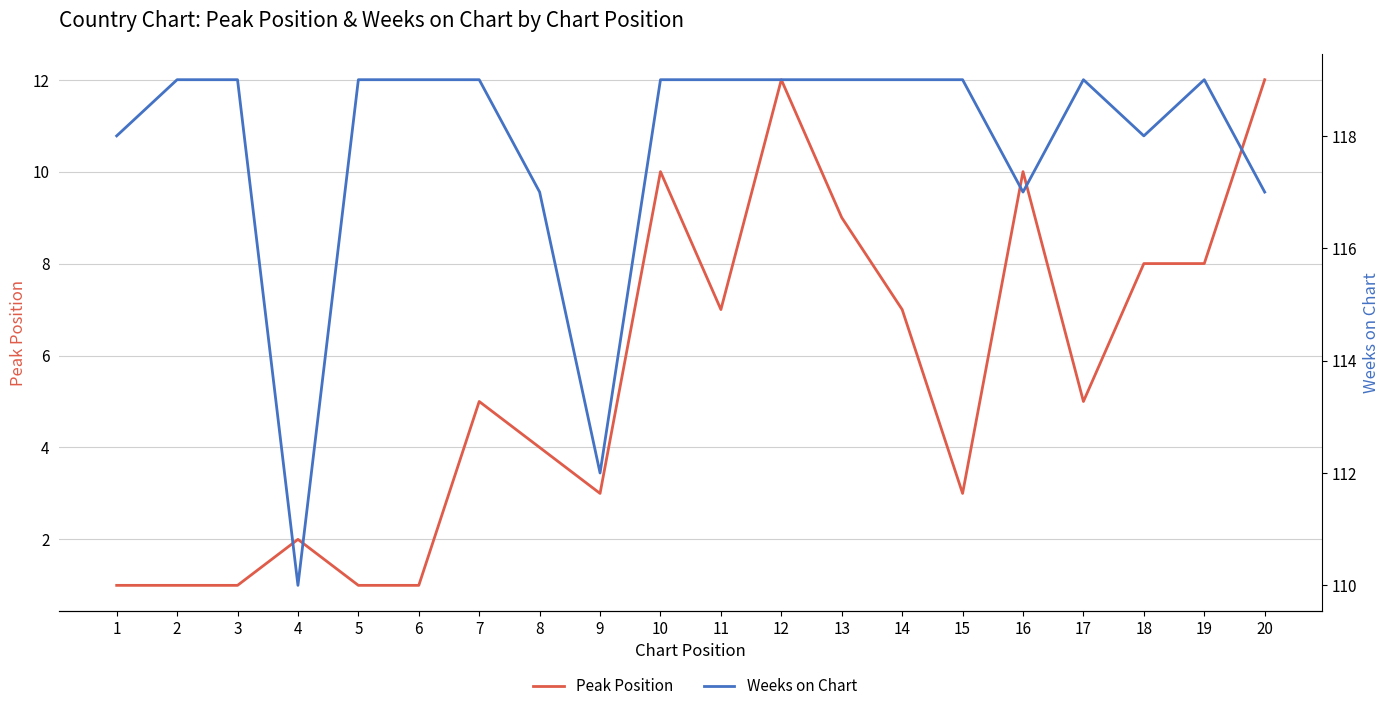

At which category does the chart reach its peak across all series?

2